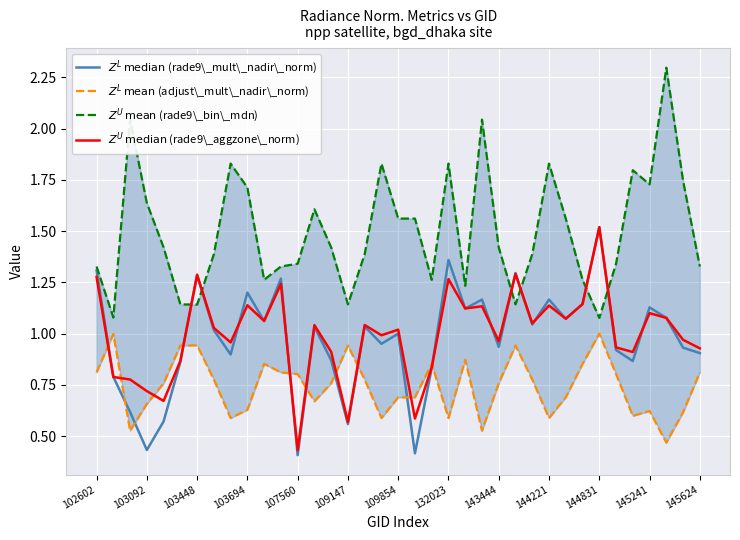

True or false: $Z^L\,\mathrm{mean}$ (adjust\_mult\_nadir\_norm) has a value of 1.1 at 19.

False